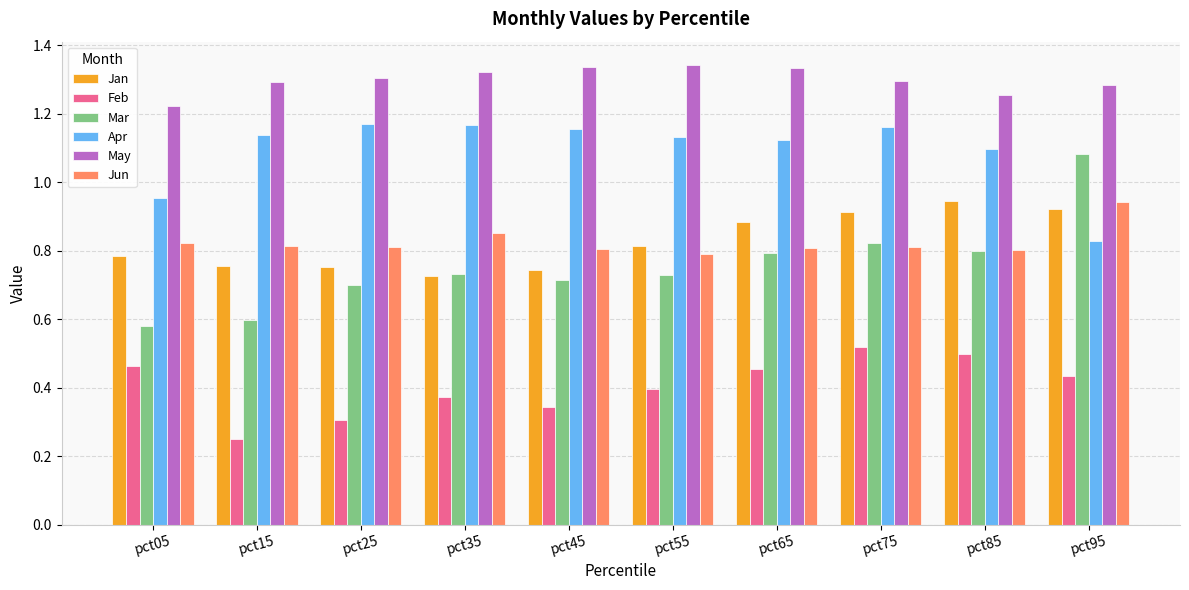

What is the sum of all Apr values?

10.9